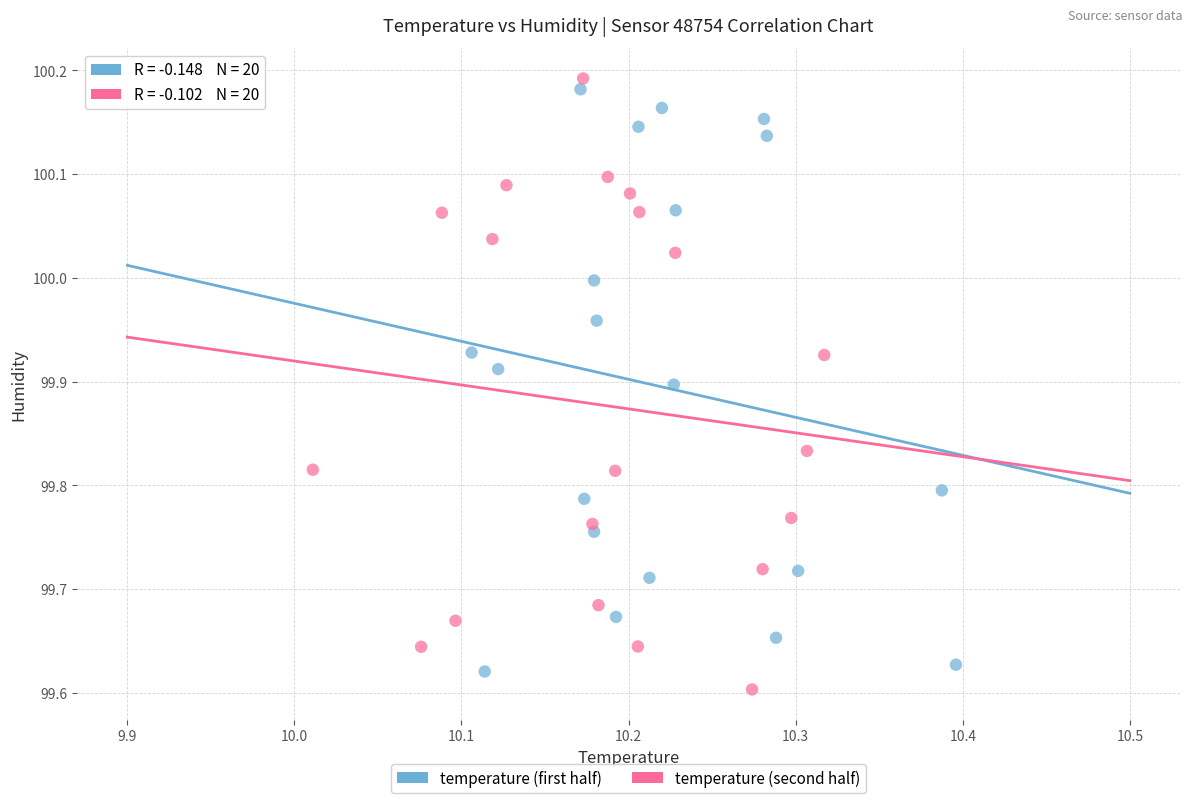

Which series contains the highest Y value?

temperature (second half)